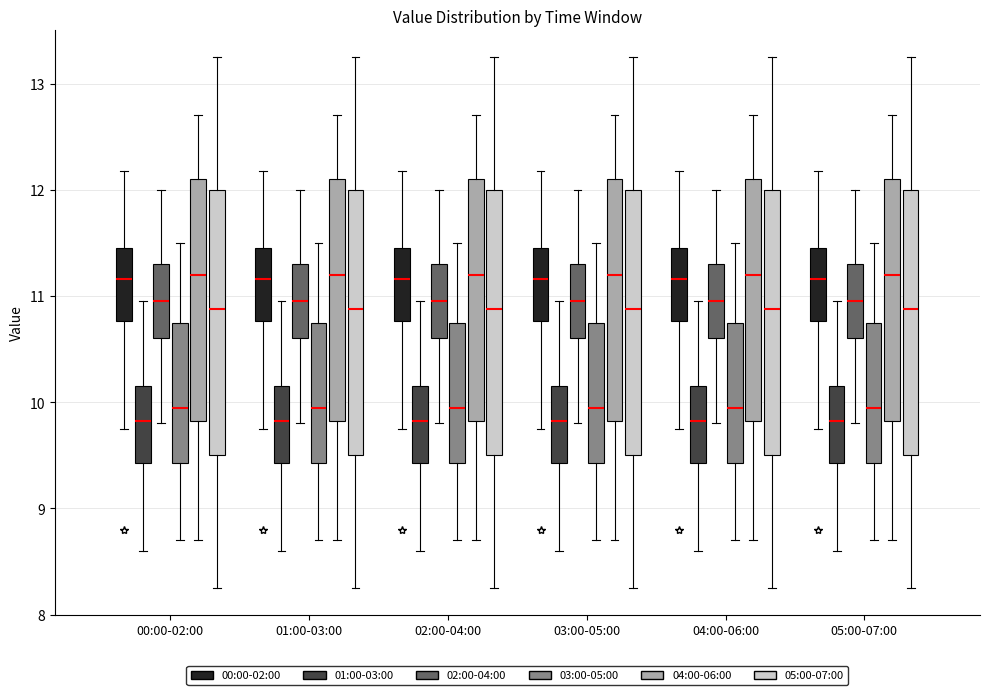

Where does the upper whisker of the box for 00:00-02:00 (02:00-04:00) end on the y-axis? The values are not printed on the chart, so give them approximately, as read against the axis.

12.0